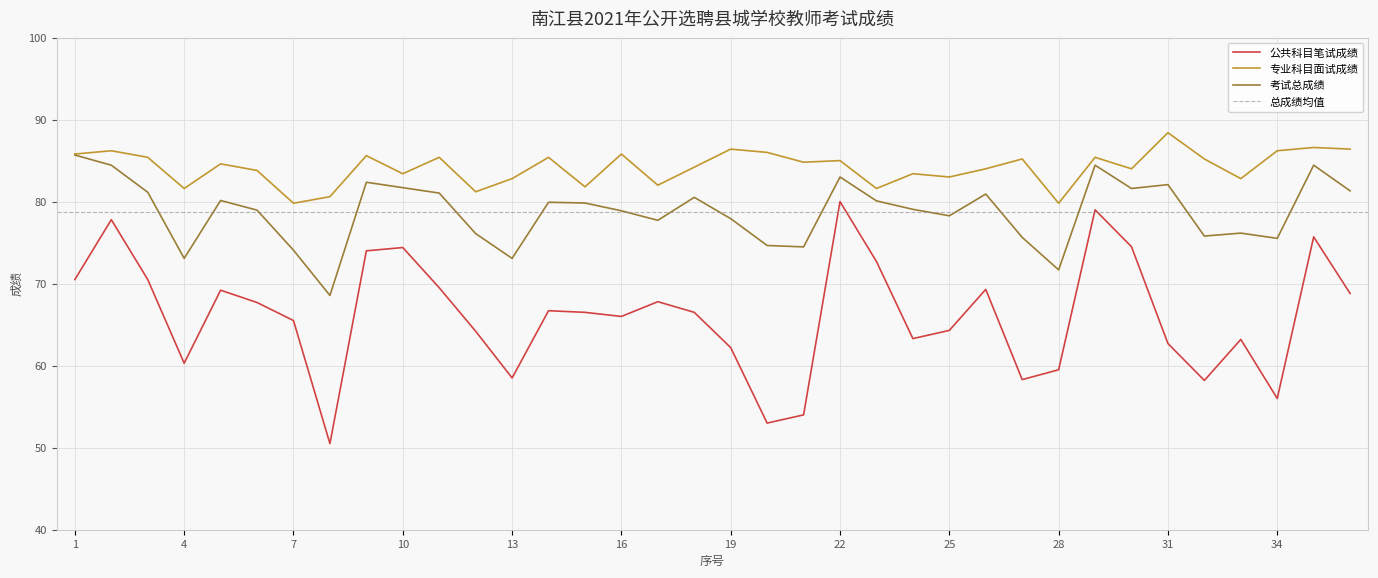

What is the value of the 公共科目笔试成绩 point at the 10th from the left?

74.4